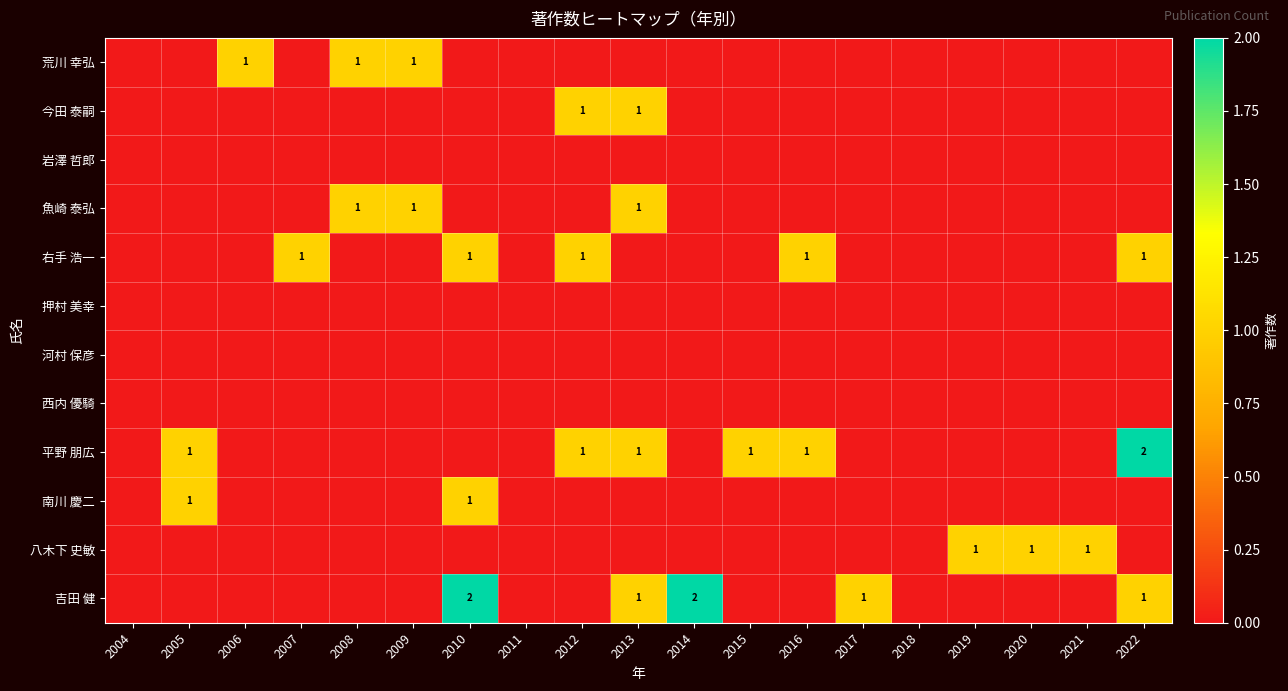

What is the difference between the second highest and minimum values in the 平野 朋広 series?

1